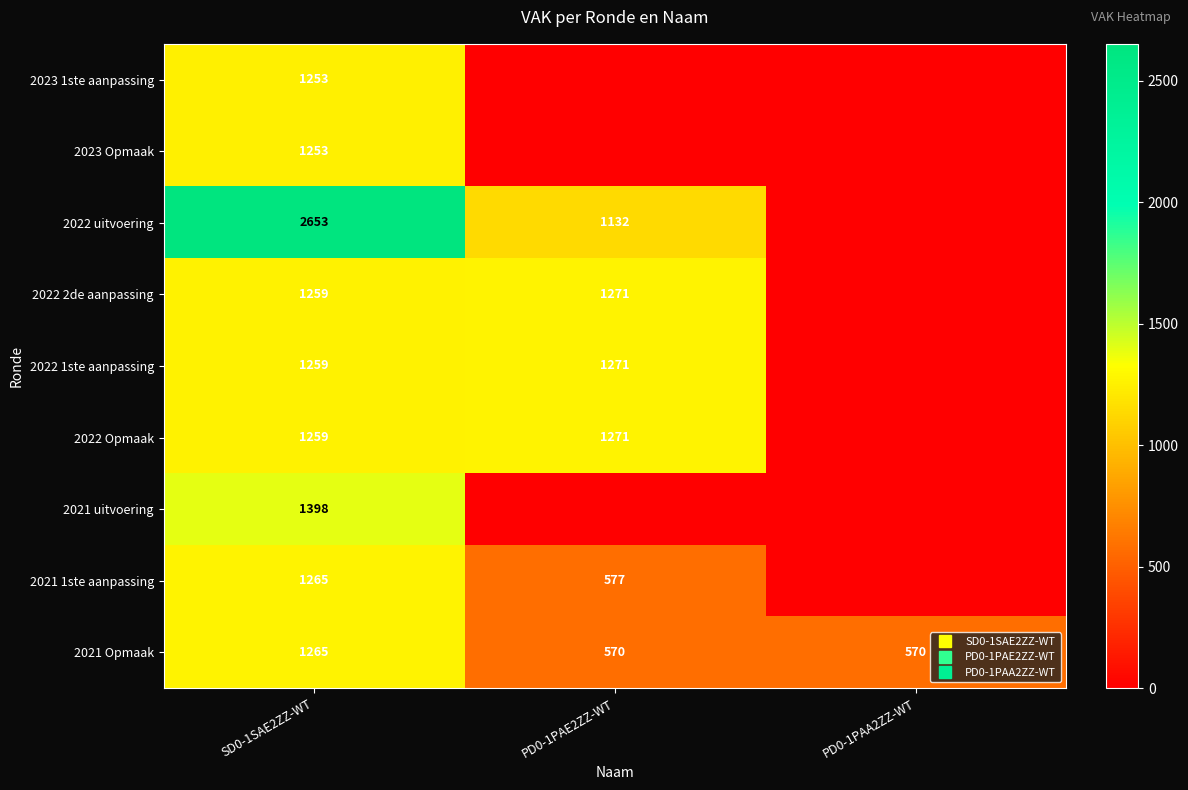

List the series in order of their peak value, highest first.

2022 uitvoering, 2021 uitvoering, 2022 2de aanpassing, 2022 1ste aanpassing, 2022 Opmaak, 2021 1ste aanpassing, 2021 Opmaak, 2023 1ste aanpassing, 2023 Opmaak